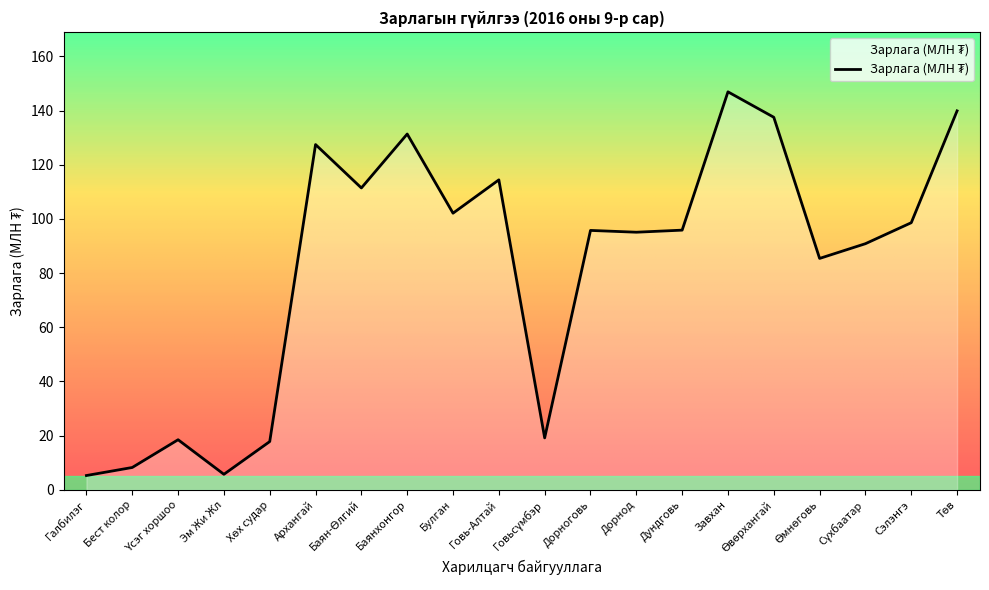

What is the change in value from Говь-Алтай to Дундговь?

-18.6